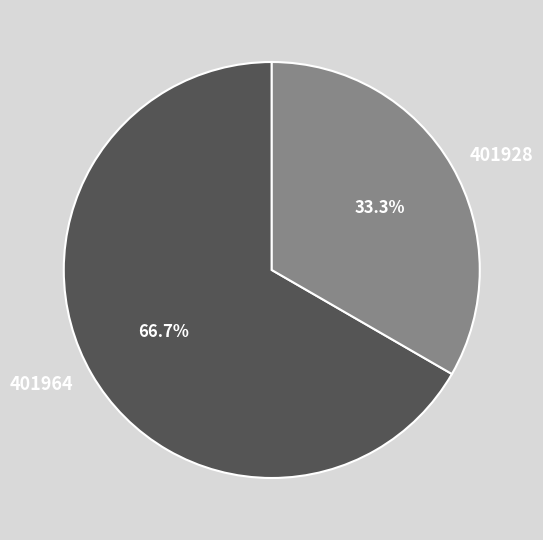

Which slice is the smallest?

401928